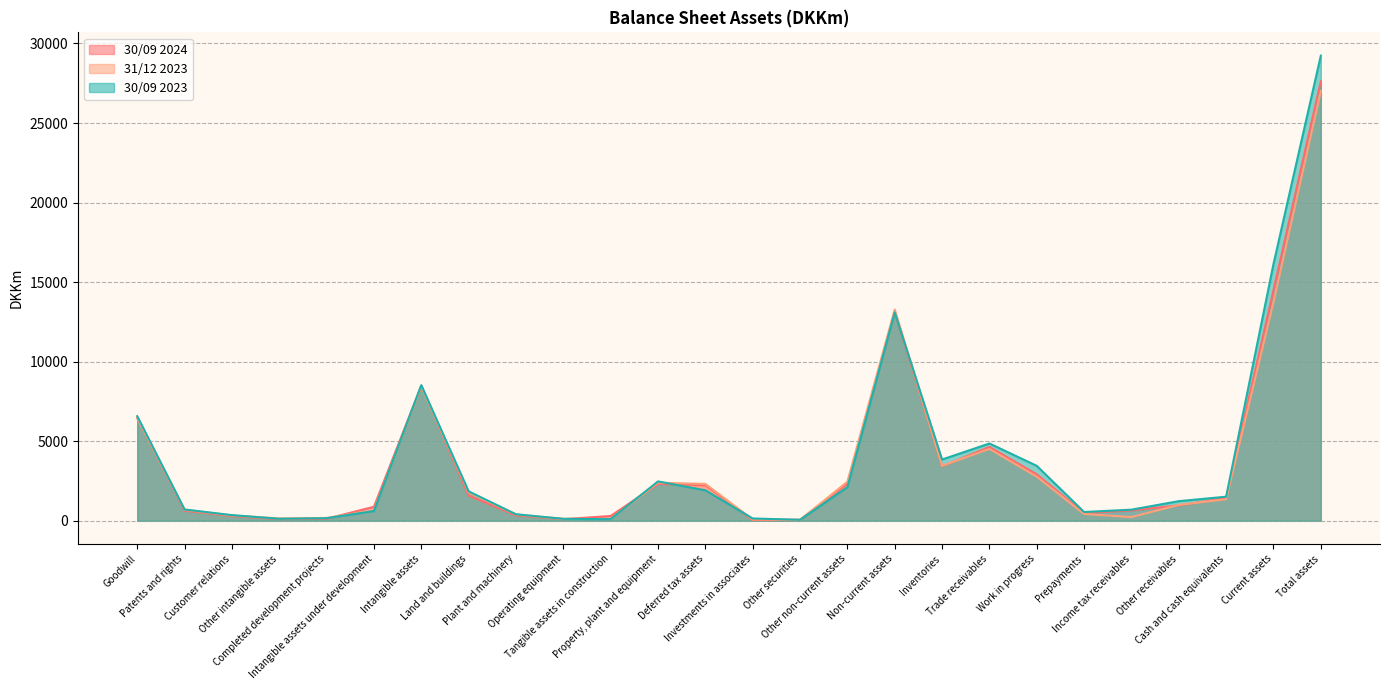

How many categories are shown in the chart?

26